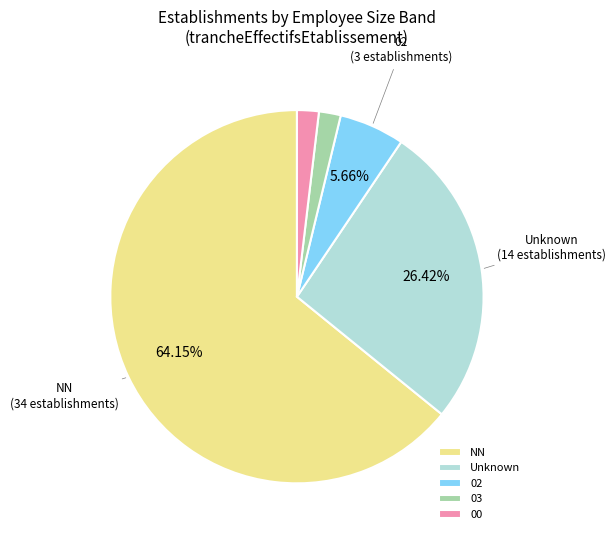

What is the largest slice in the pie chart?

NN